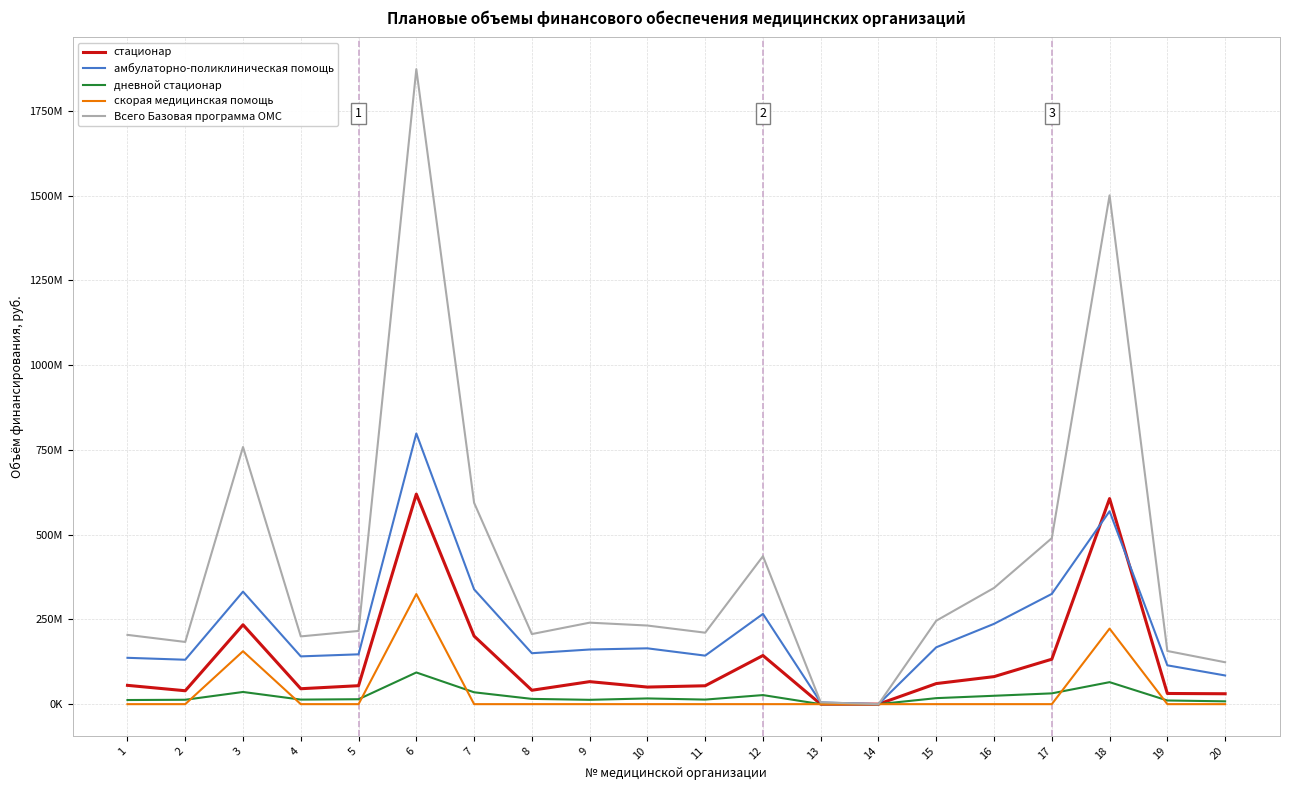

Rank the series at 16 from lowest to highest value.

скорая медицинская помощь, дневной стационар, стационар, амбулаторно-поликлиническая помощь, Всего Базовая программа ОМС